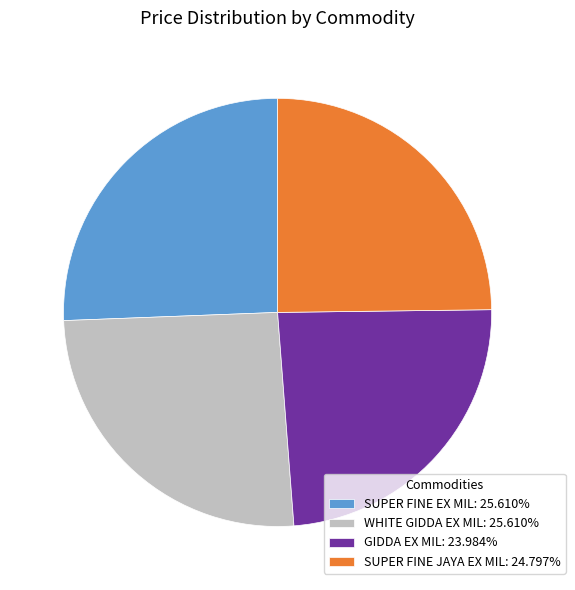

Which category has the smallest portion of the pie?

GIDDA EX MIL